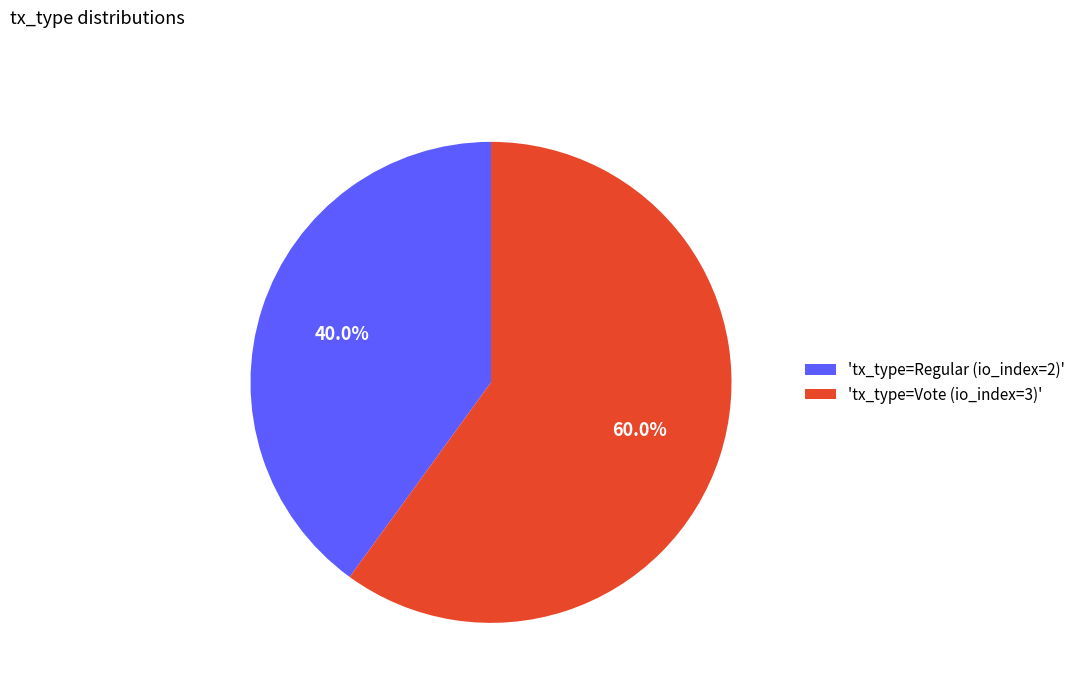

Which has a higher value, 'tx_type=Vote (io_index=3)' or 'tx_type=Regular (io_index=2)'?

'tx_type=Vote (io_index=3)'